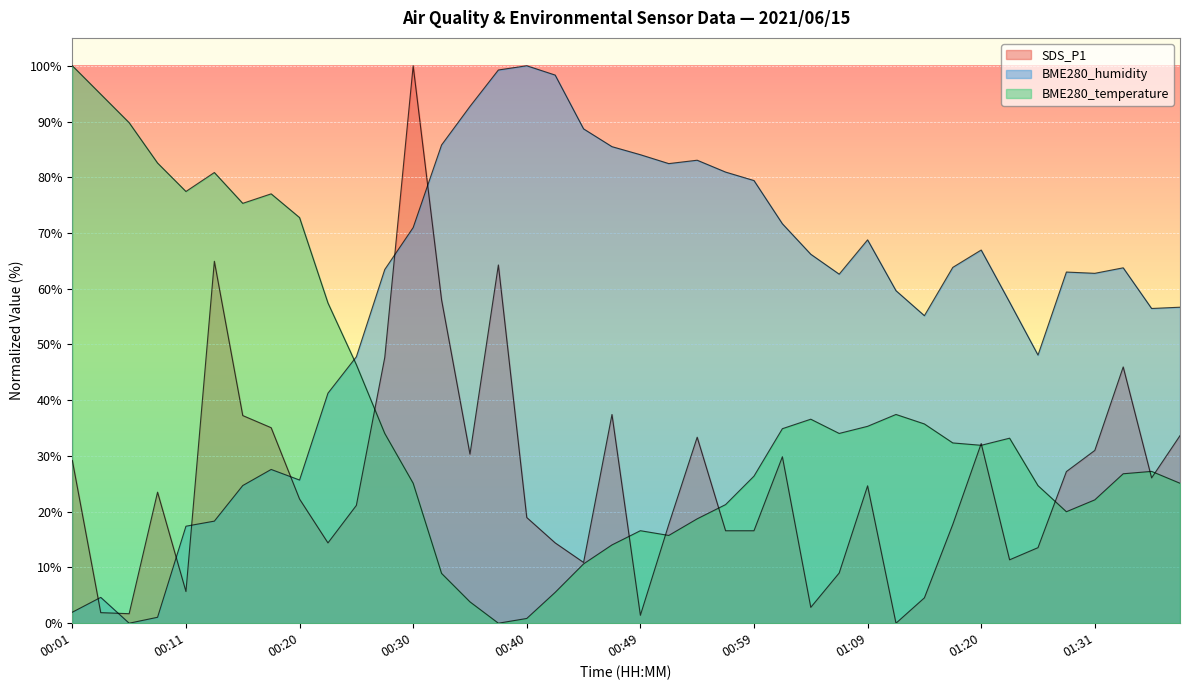

List the series in order of their overall mean, highest first.

BME280_humidity, BME280_temperature, SDS_P1